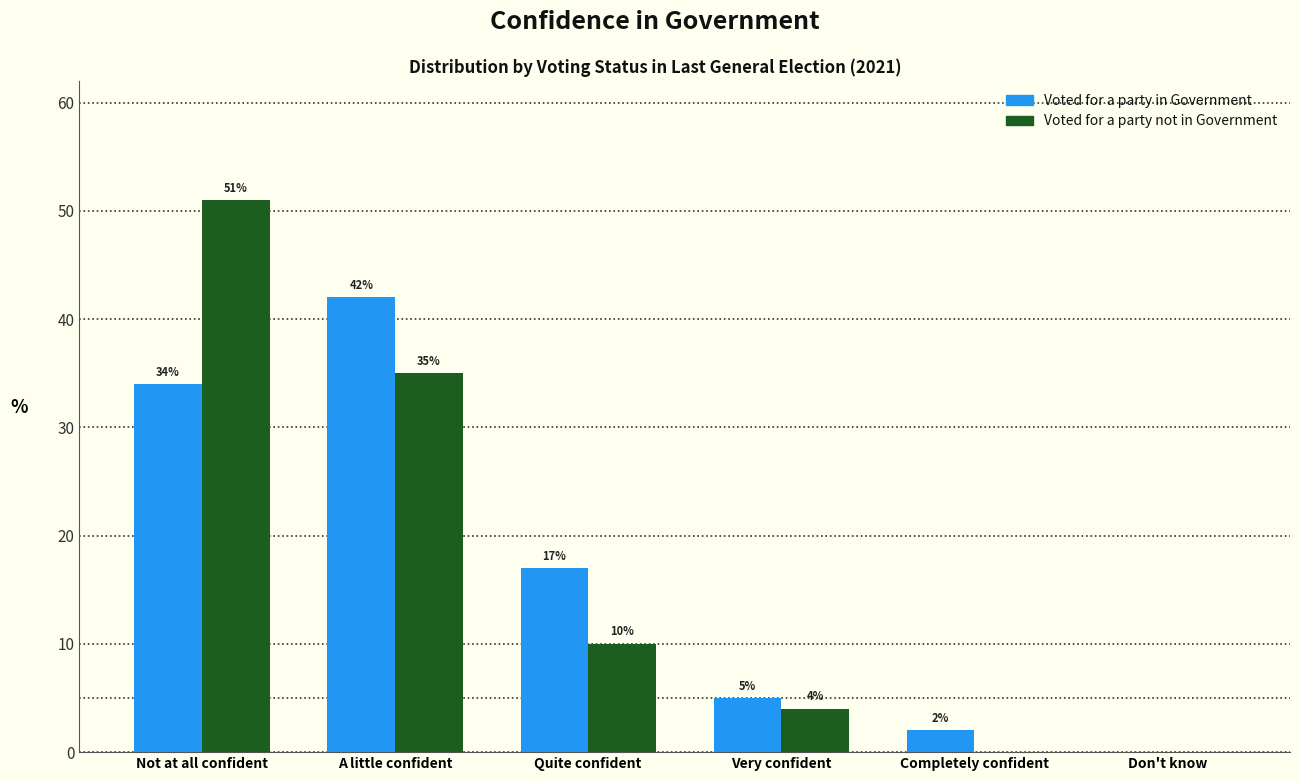

The value of Voted for a party in Government at A little confident is 20. True or false?

False